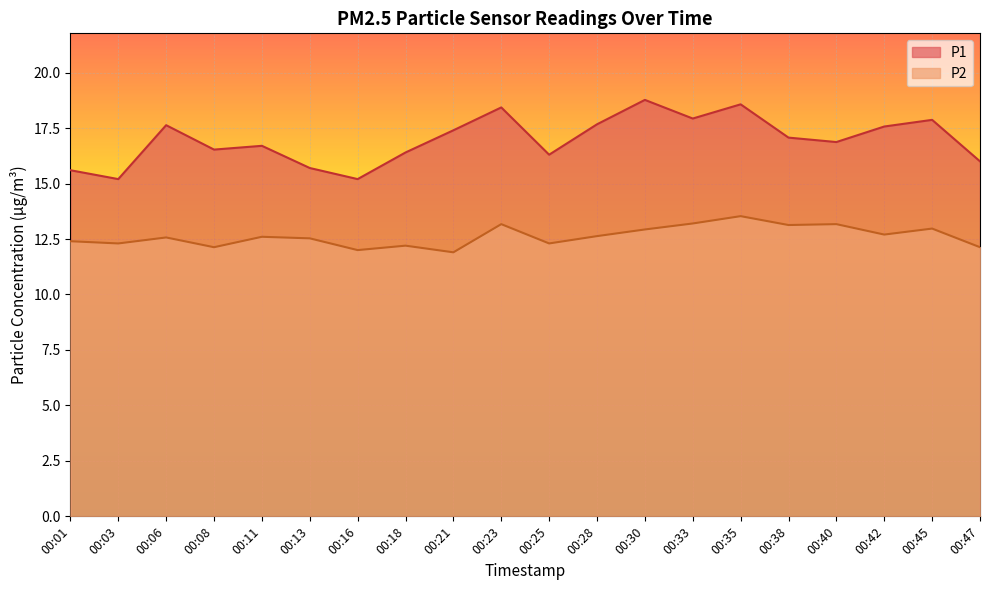

List the labels in order of P1 value, largest first.

00:30, 00:35, 00:23, 00:33, 00:45, 00:28, 00:06, 00:42, 00:21, 00:38, 00:40, 00:11, 00:08, 00:18, 00:25, 00:47, 00:13, 00:01, 00:03, 00:16